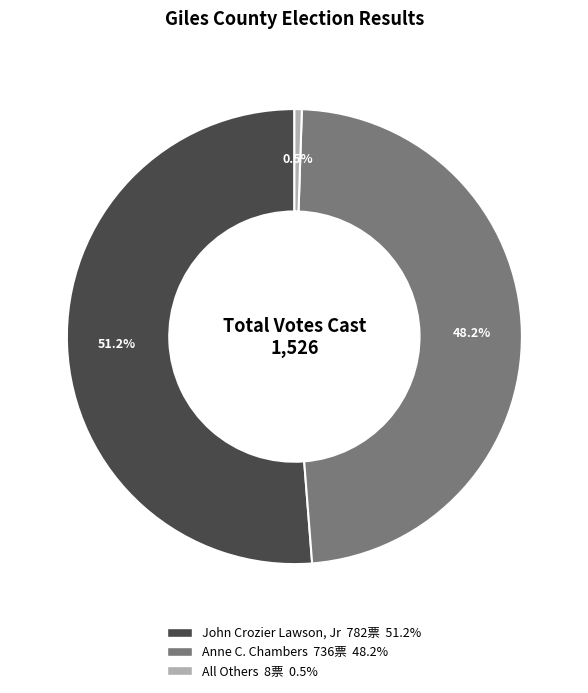

To the nearest percent, what portion does John Crozier Lawson, Jr represent?

51%